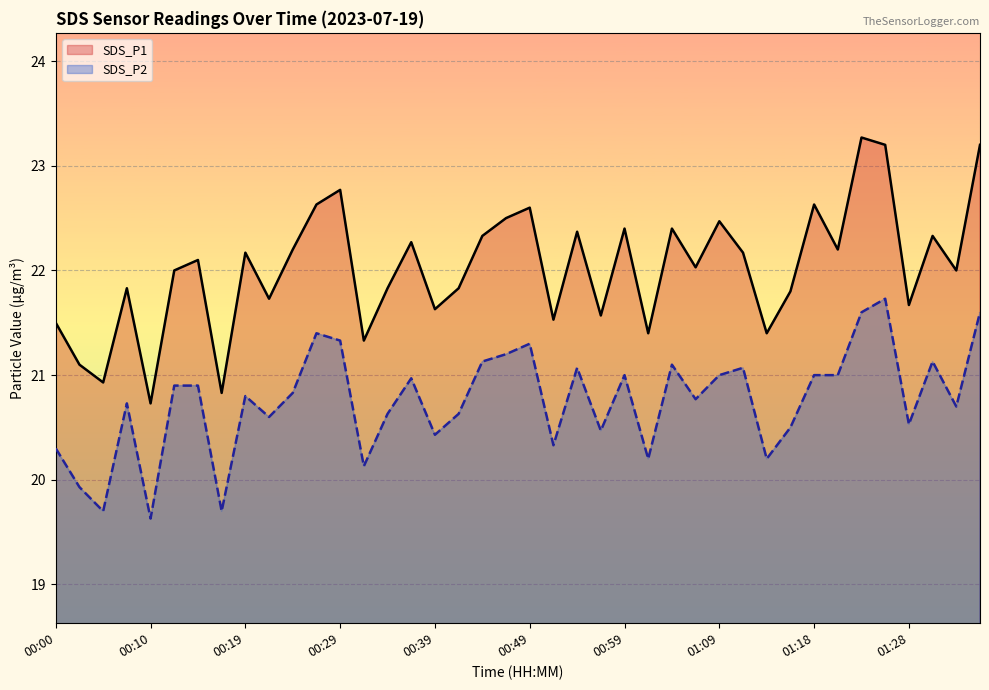

Rank the series by their maximum value, from lowest to highest.

SDS_P2, SDS_P1